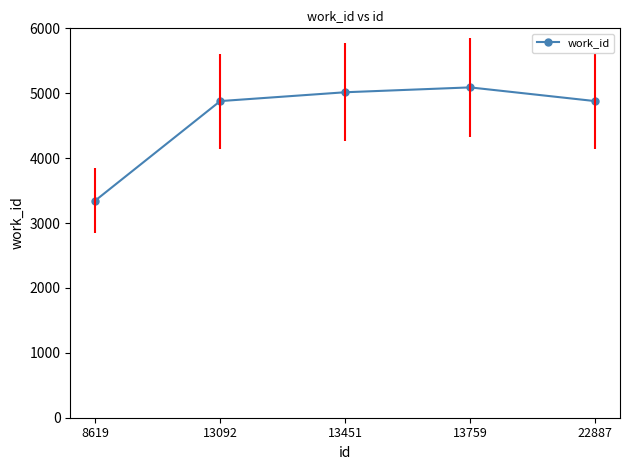

What is the sum of all values?

23209